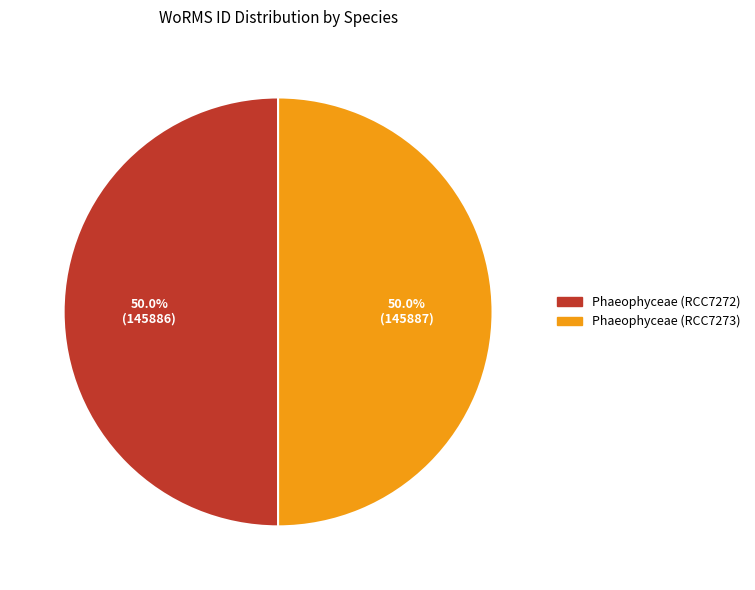

To the nearest percent, what is the average slice percentage?

50%